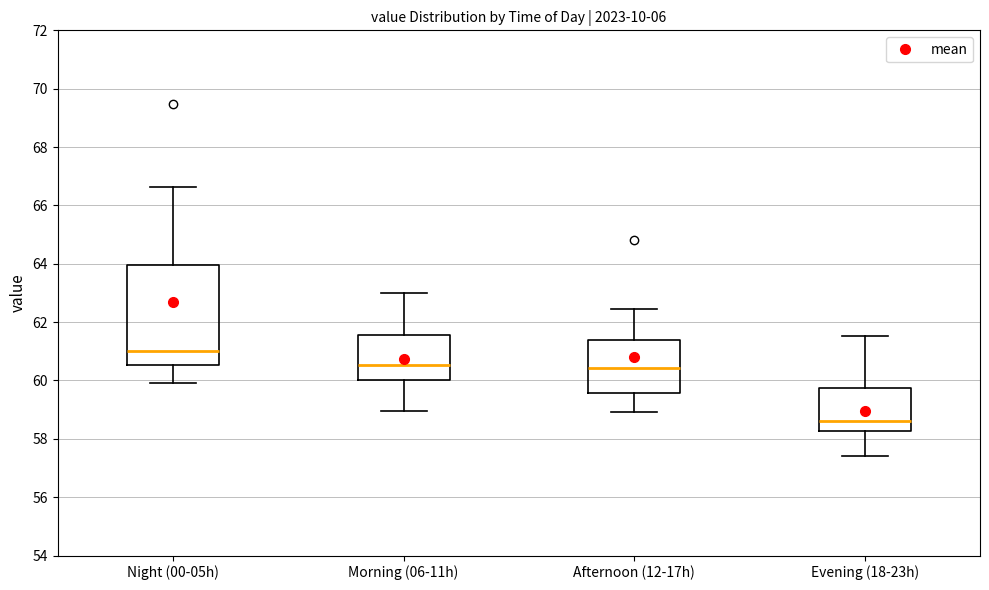

Comparing the boxes themselves (not the whiskers), which one is the tallest?

Night (00-05h)